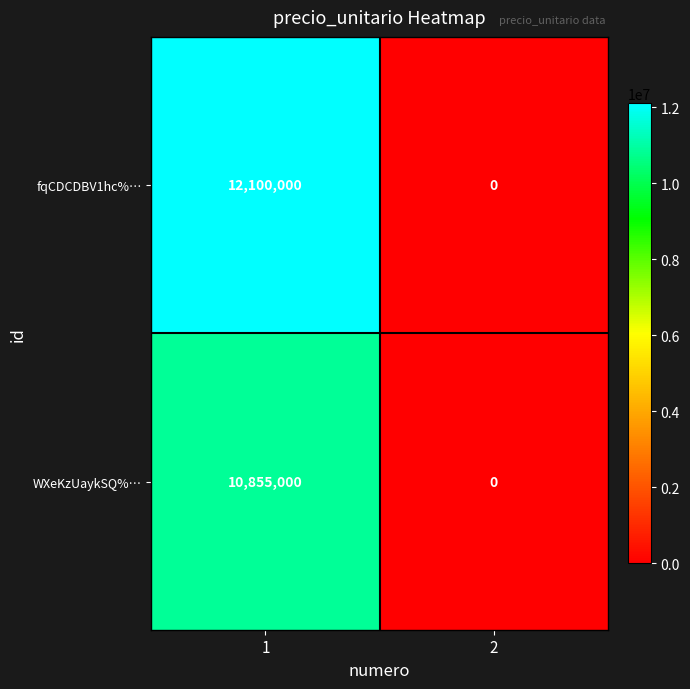

Read the WXeKzUaykSQ%… value at 1, to the nearest 100.

10855000